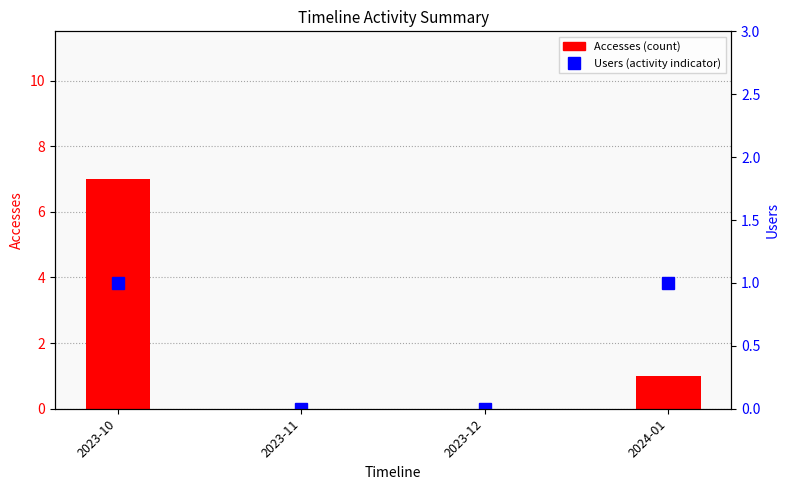

Which series has the largest total across all categories?

Accesses